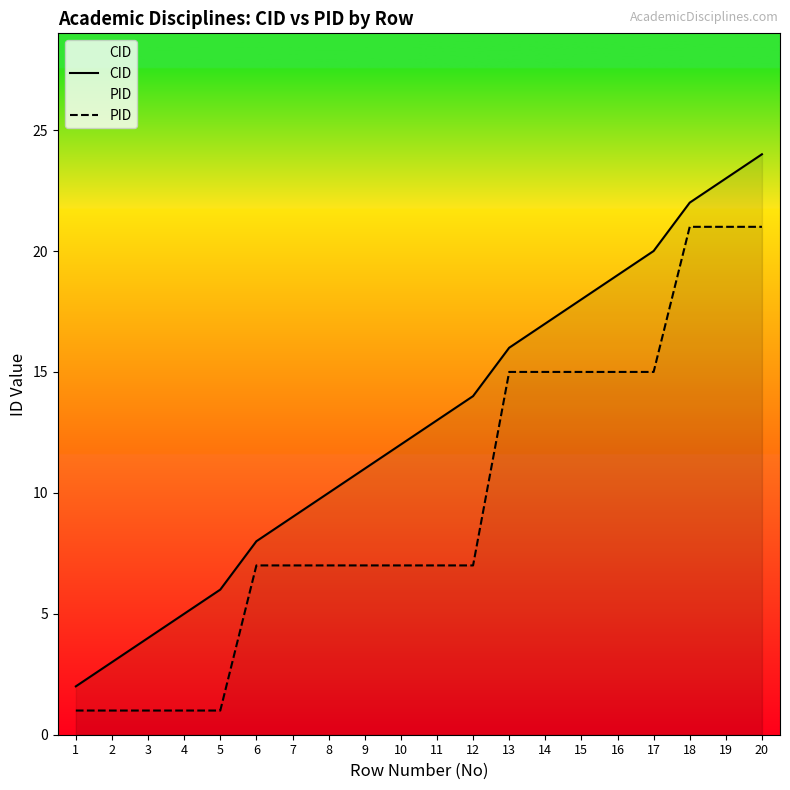

At which label does CID first exceed 13?

12